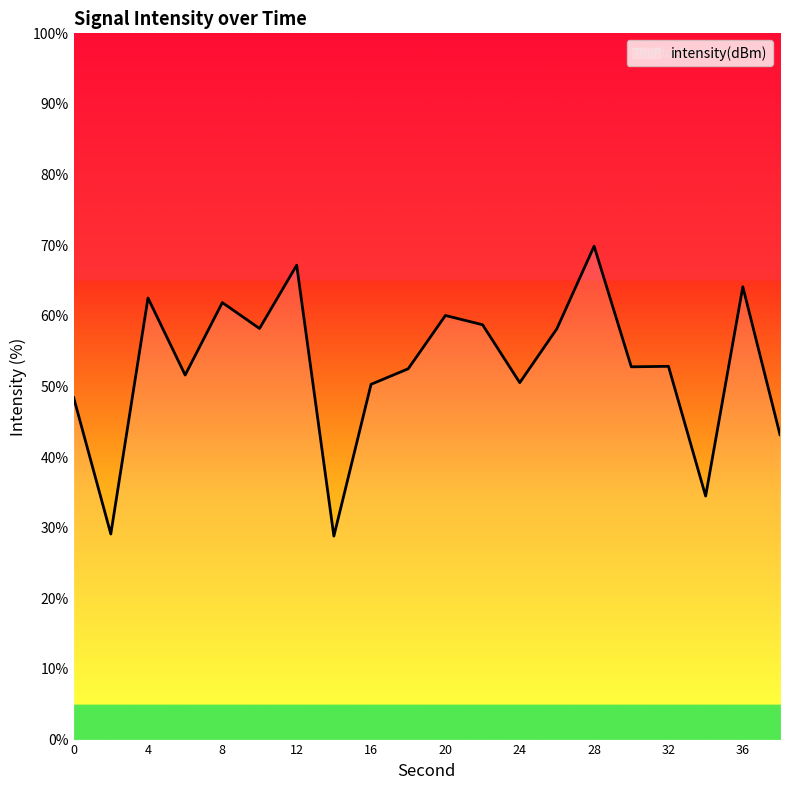

What is the difference between the maximum and minimum values?

41.1